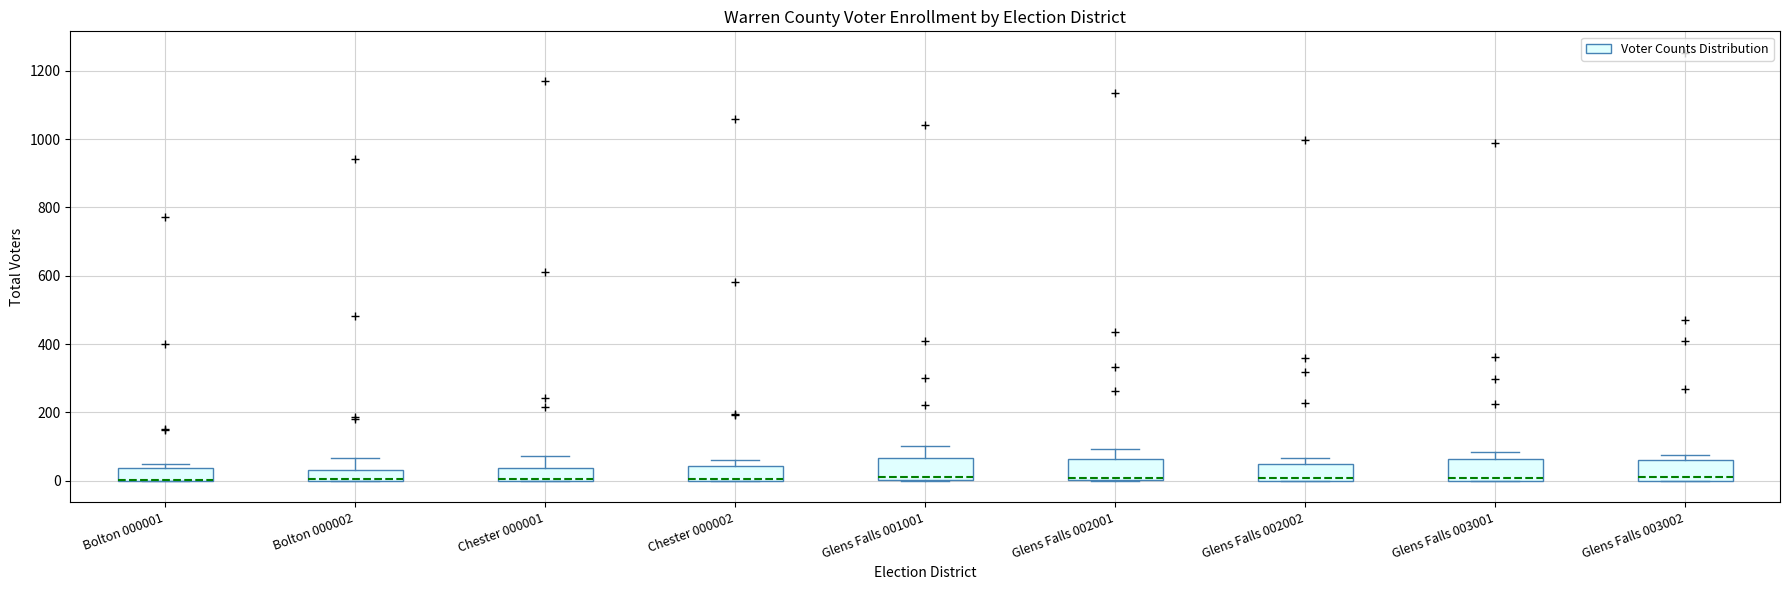

Reading left to right, transcribe this box plot: for each box, give where its median line is, the range the box spans, and where its two whiskers end, as read against the y-axis. The values are not printed on the chart, so give them approximately, as read against the axis.

Bolton 000001: median 0 (drawn on the box's lower edge), box 0 to 40, whiskers 0 to 40 (just above the box's upper edge)
Bolton 000002: median 0 (drawn on the box's lower edge), box 0 to 40, whiskers 0 to 60
Chester 000001: median 0 (drawn on the box's lower edge), box 0 to 40, whiskers 0 to 80
Chester 000002: median 0 (drawn on the box's lower edge), box 0 to 40, whiskers 0 to 60
Glens Falls 001001: median 0 (just above the box's lower edge), box 0 to 60, whiskers 0 to 100
Glens Falls 002001: median 0 (just above the box's lower edge), box 0 to 60, whiskers 0 to 100
Glens Falls 002002: median 0 (just above the box's lower edge), box 0 to 40, whiskers 0 to 60
Glens Falls 003001: median 0 (just above the box's lower edge), box 0 to 60, whiskers 0 to 80
Glens Falls 003002: median 0 (just above the box's lower edge), box 0 to 60, whiskers 0 to 80